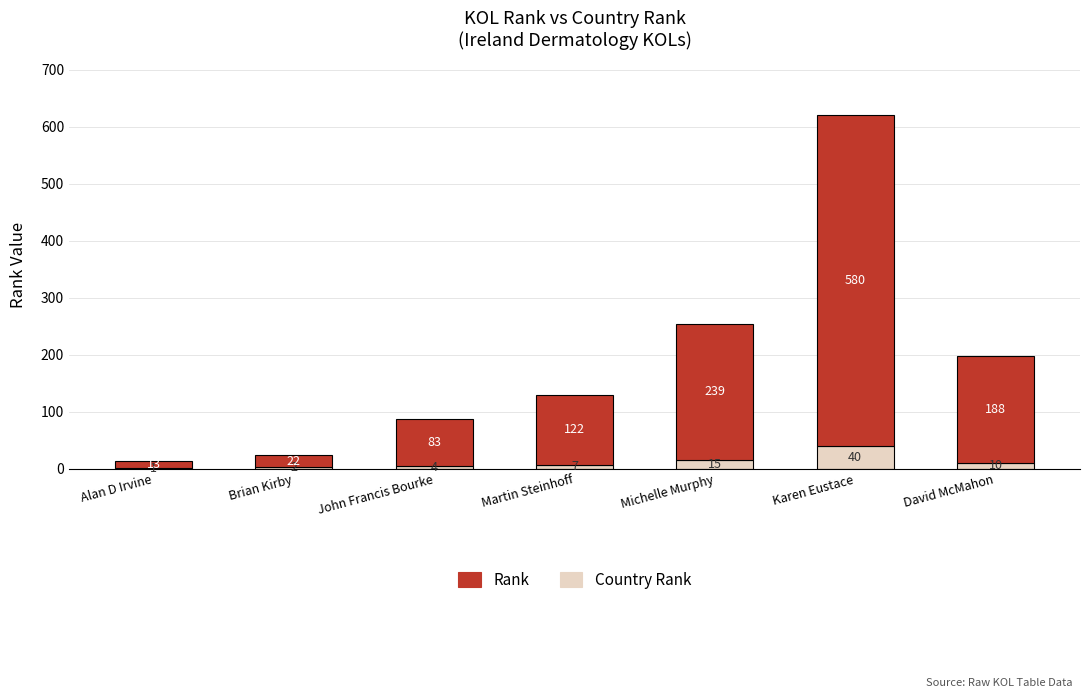

At which category is the sum across all series the highest?

Karen Eustace